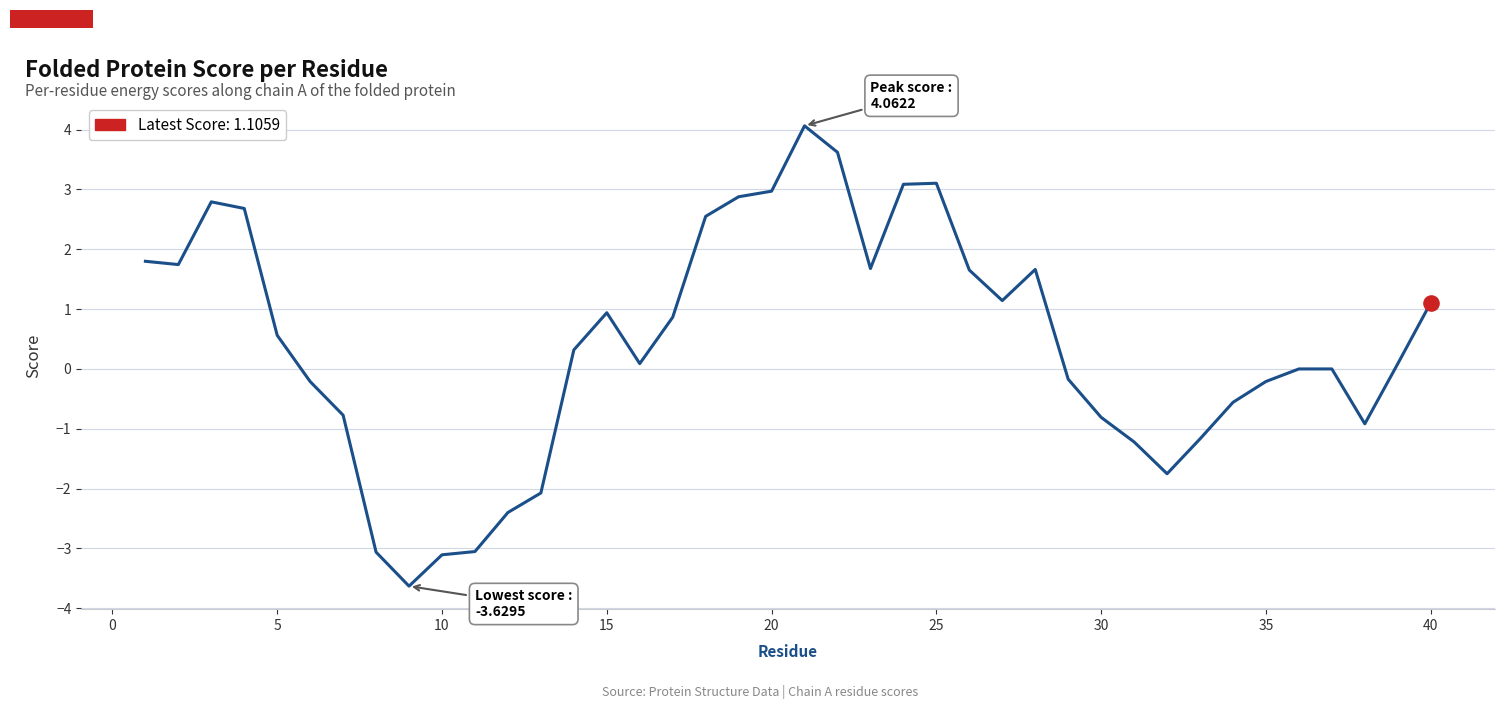

What is the smallest value displayed?

-3.6